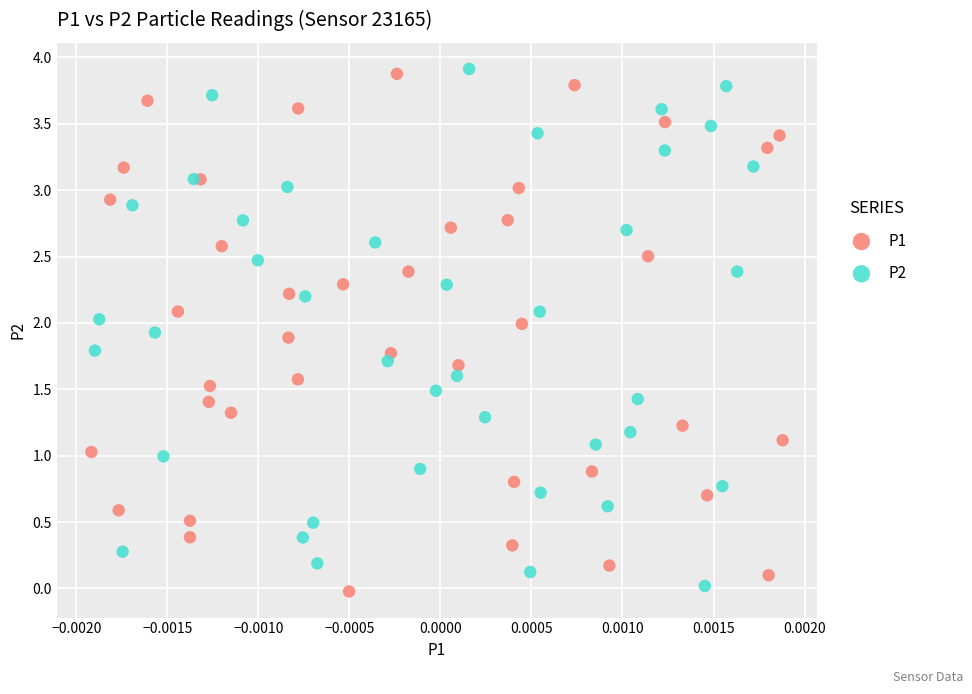

Which series has the largest Y range (max minus min)?

P1